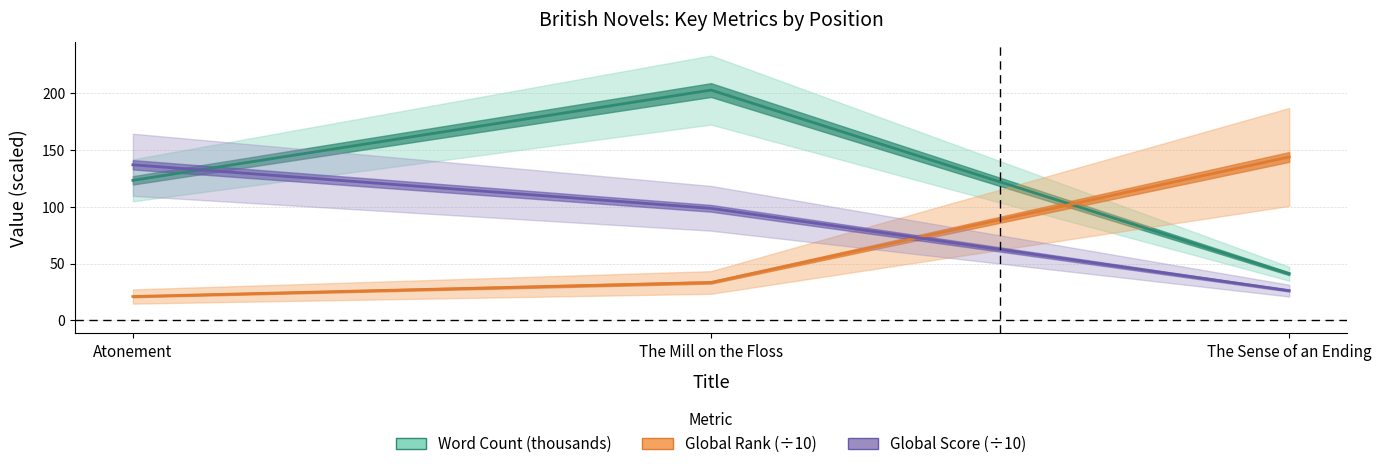

What is the sum of the Global Rank values at The Sense of an Ending and Atonement?

164.9